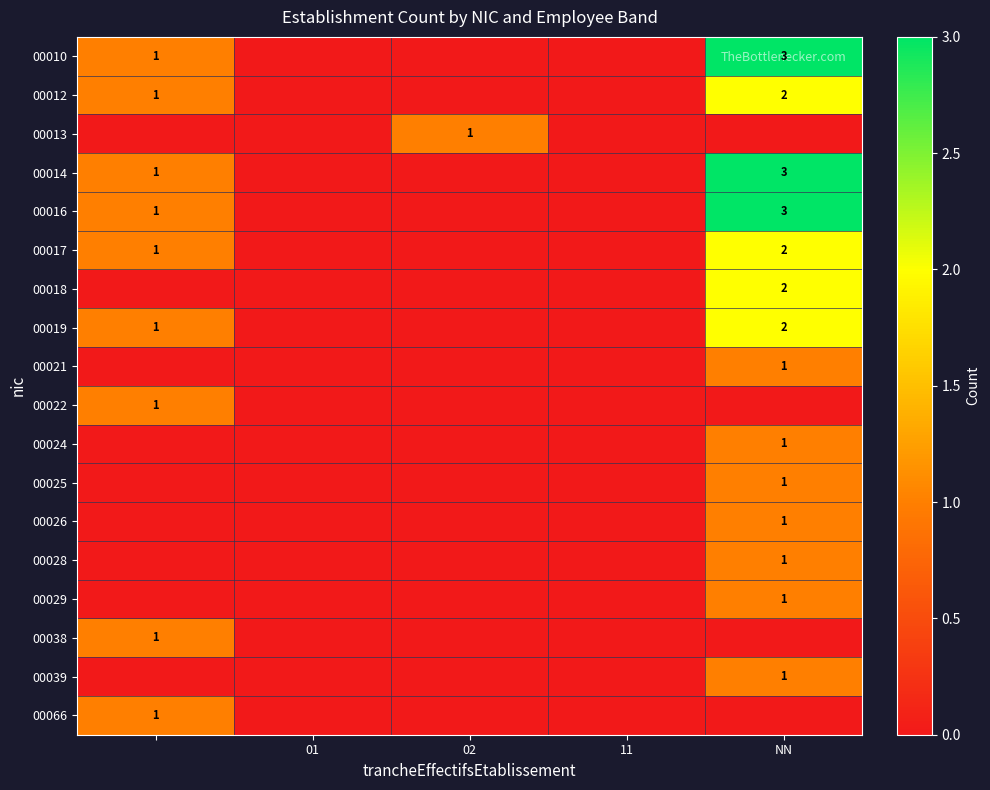

Is it true that 00014 equals 3 at NN?

True